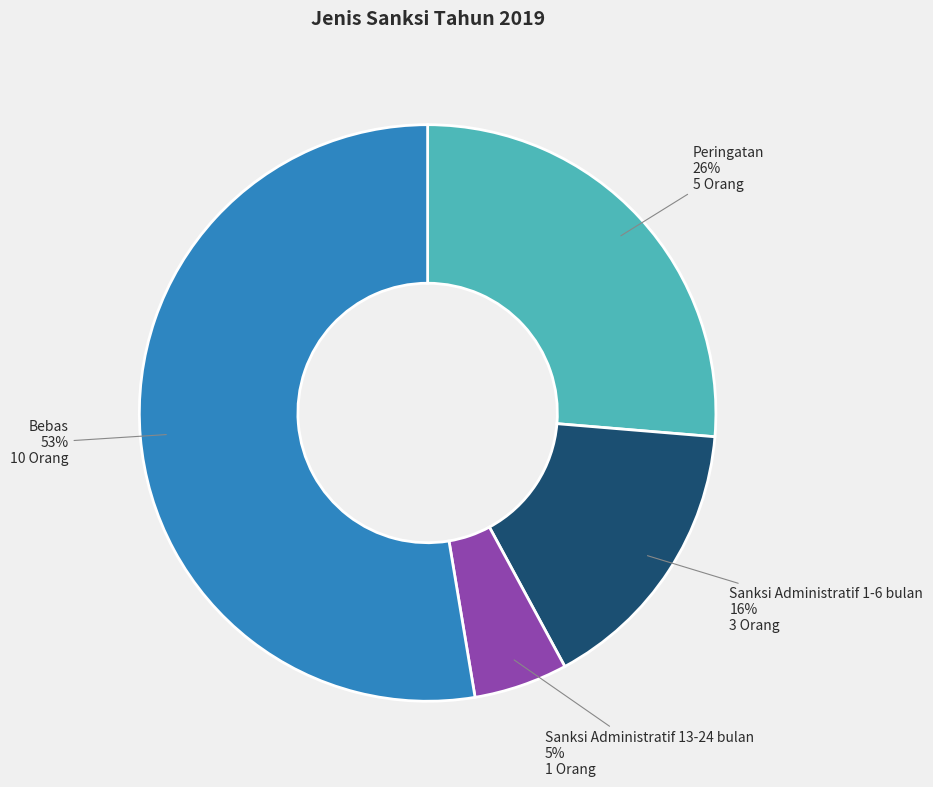

What percentage is the Peringatan slice, to the nearest percent?

26%